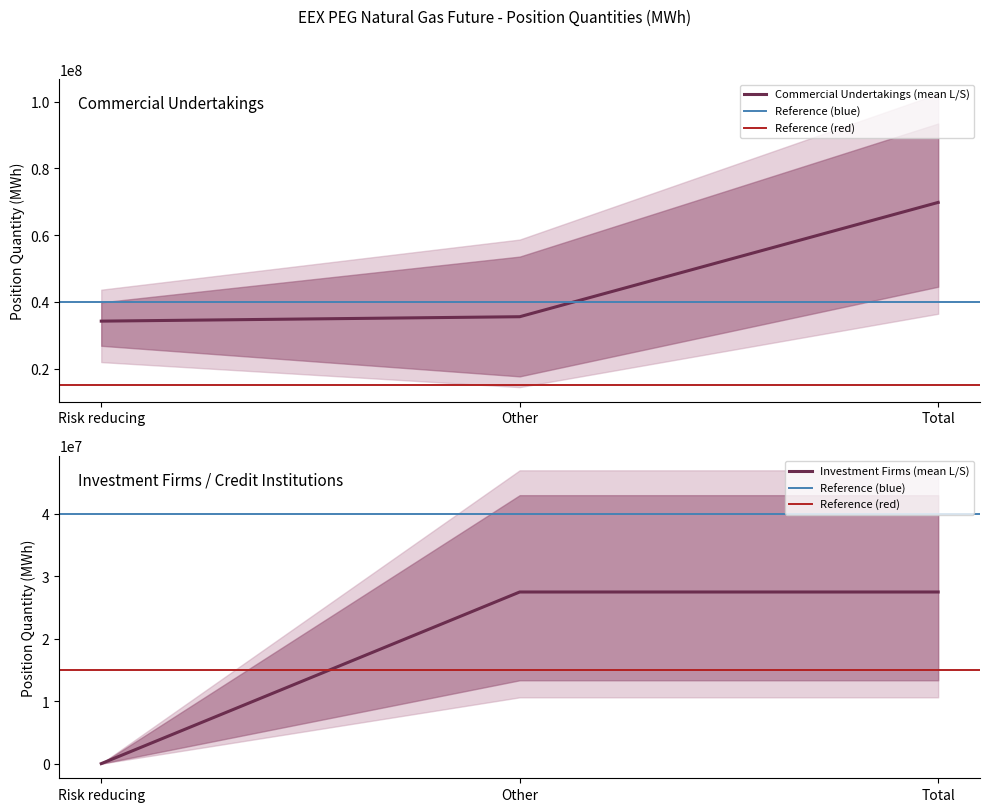

What is the difference between the maximum and minimum values in the Investment Firms Long series?

39761345